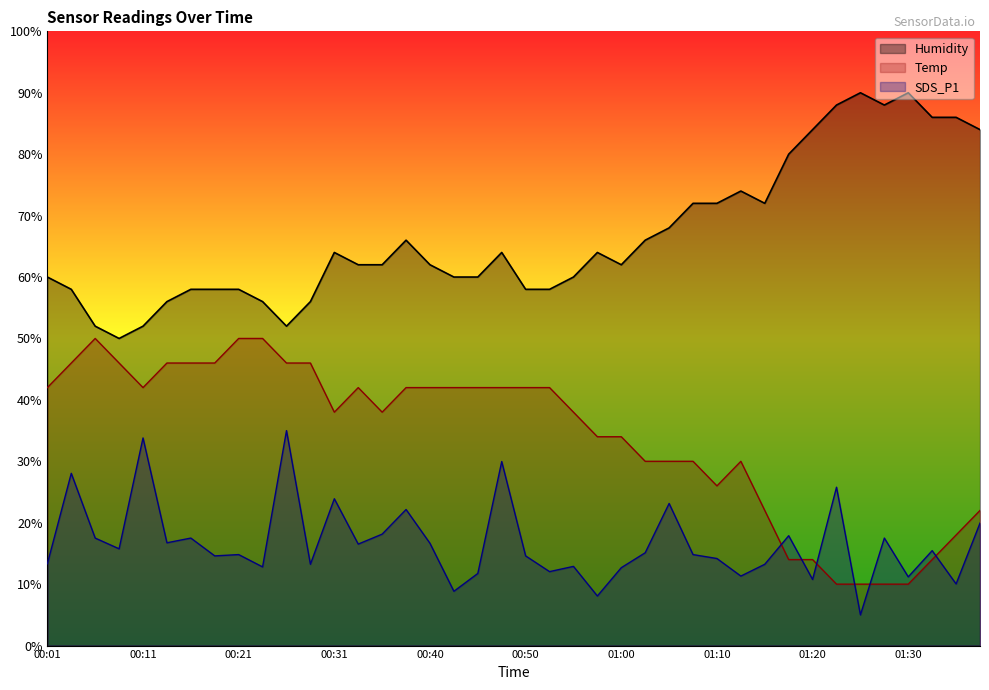

At 00:35, list the series in order from largest to smallest.

Humidity, Temp, SDS_P1